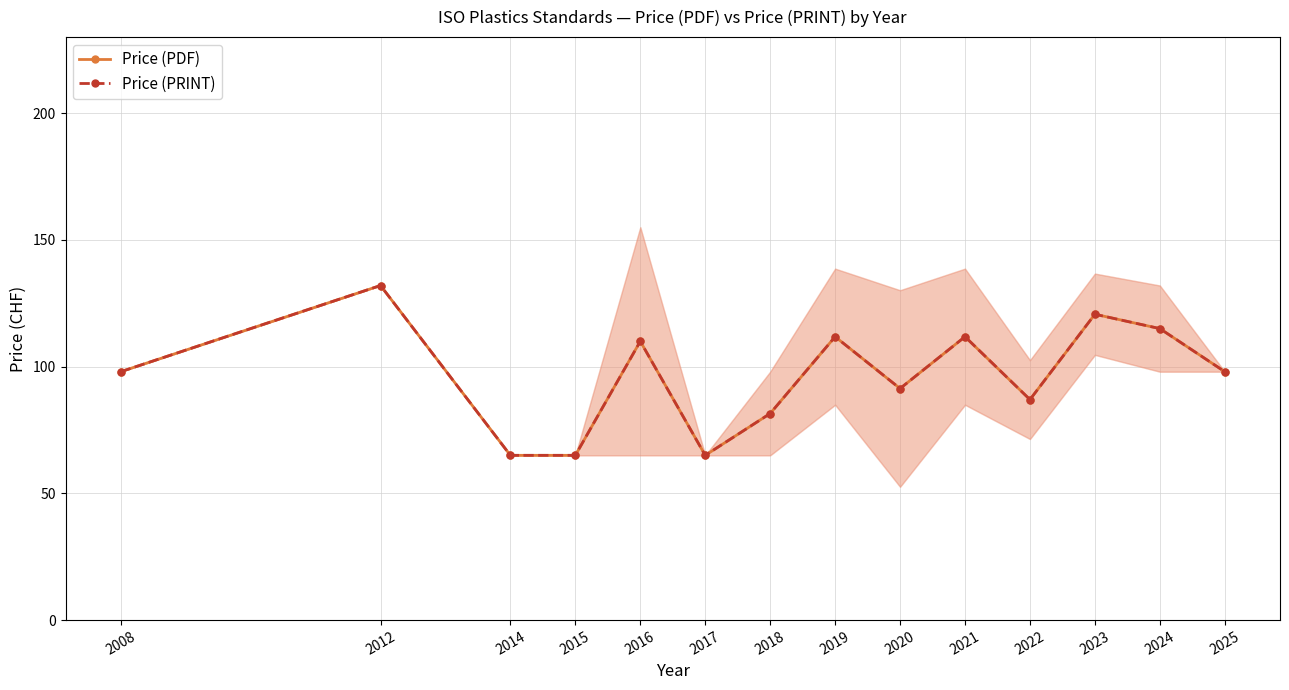

At which label is Price (PRINT) closest to 98?

2008